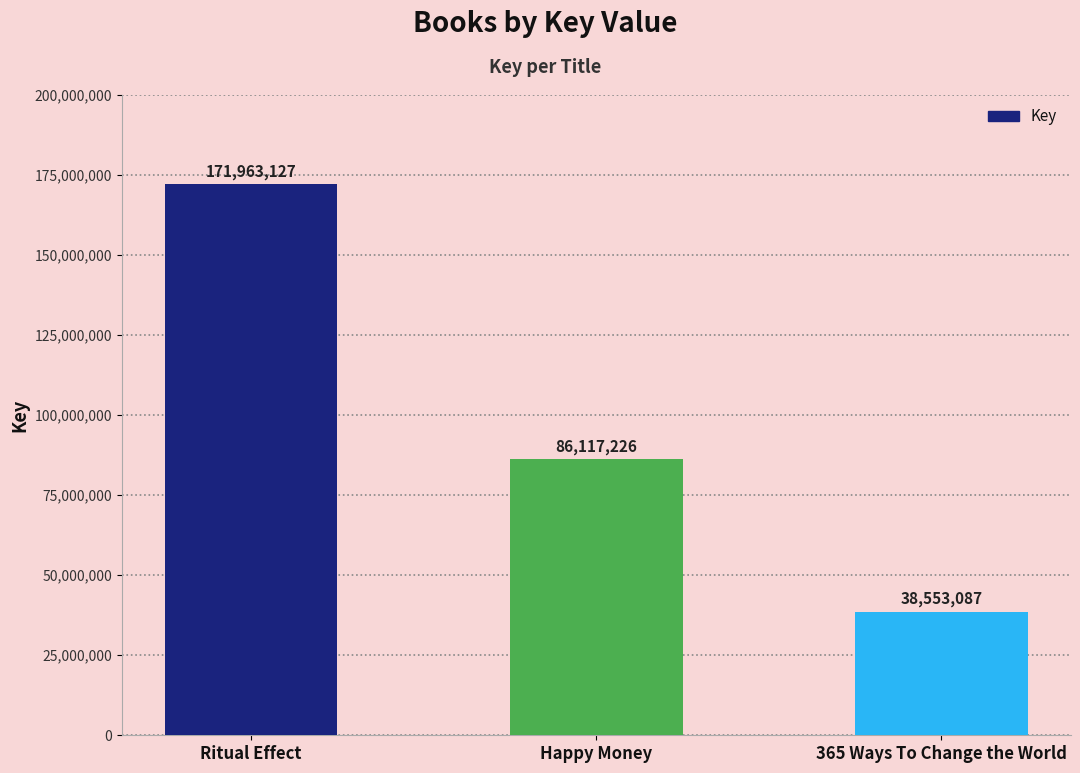

The chart shows a value of 52517954 at 365 Ways To Change the World. True or false?

False